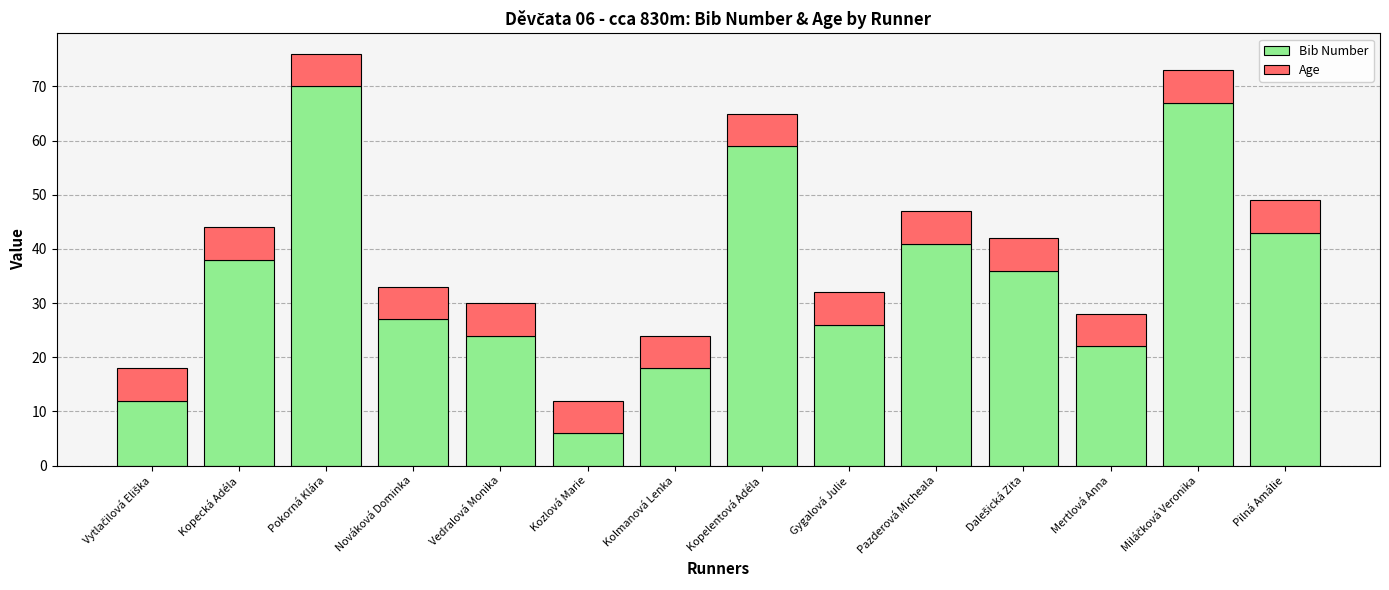

Is it true that Bib Number equals 43 at Pilná Amálie?

True